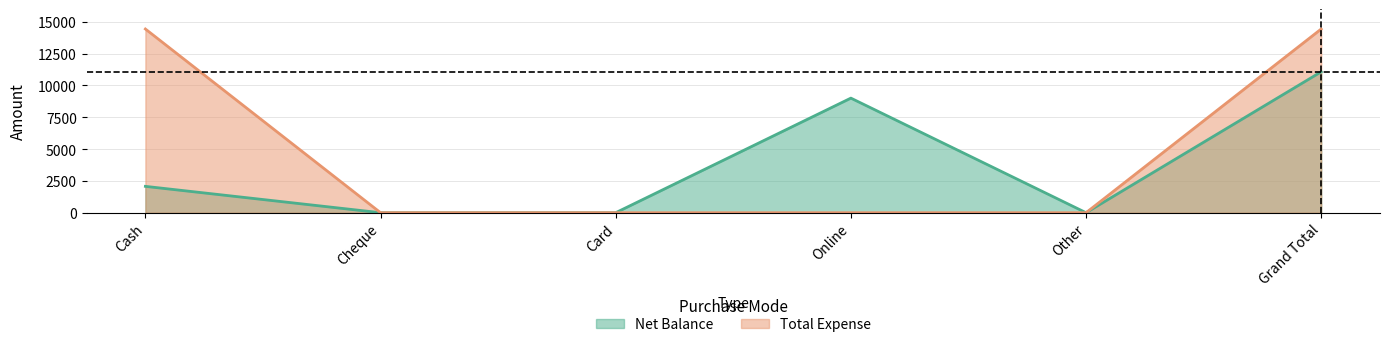

What is the difference between the maximum and second lowest values in the Total Expense series?

14430